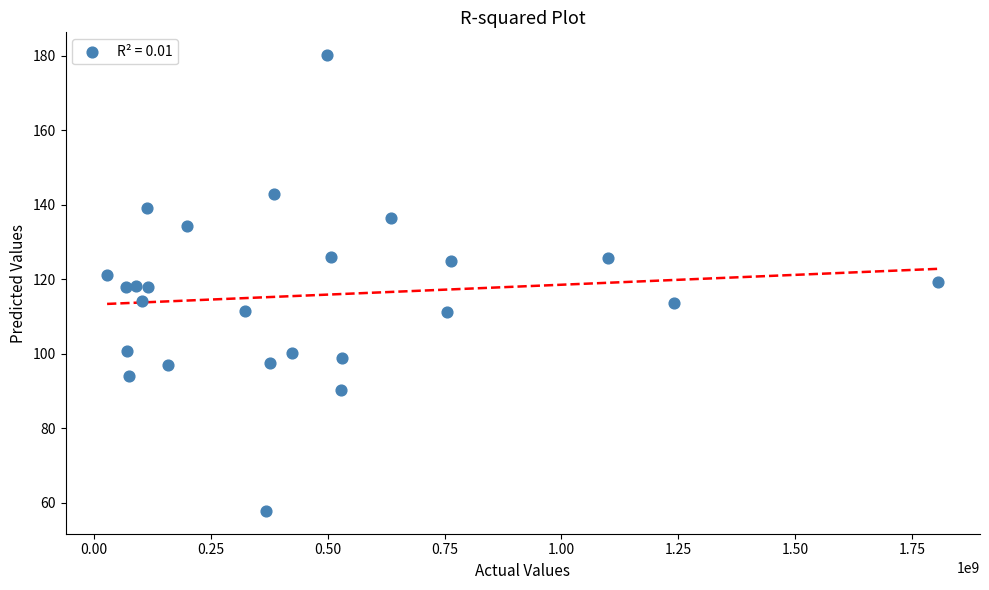

What is the range of Y values (max minus min)?

122.4